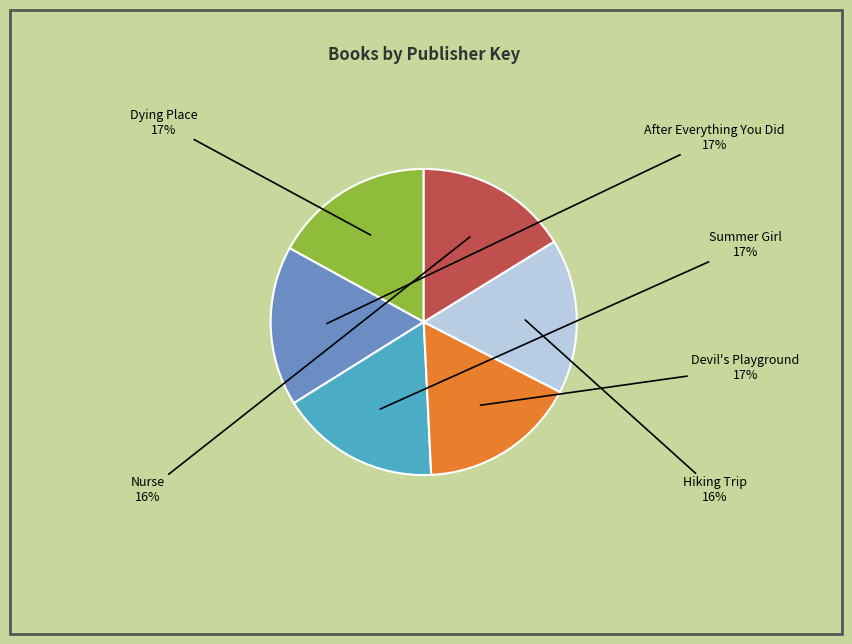

To the nearest percent, what is the difference between the largest and smallest slice percentages?

1%